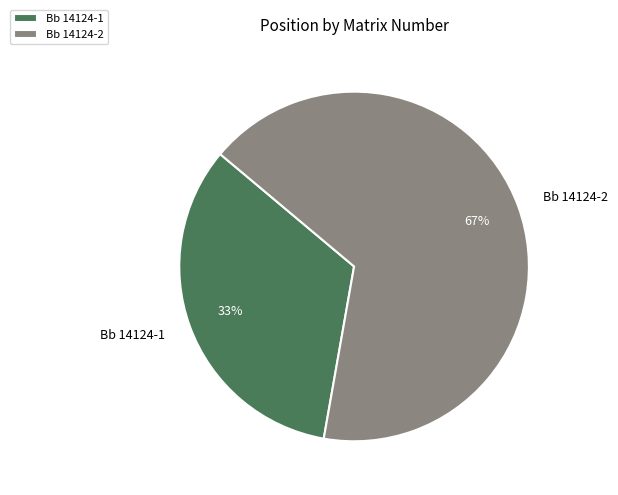

To the nearest percent, what percentage of the pie is Bb 14124-2?

67%